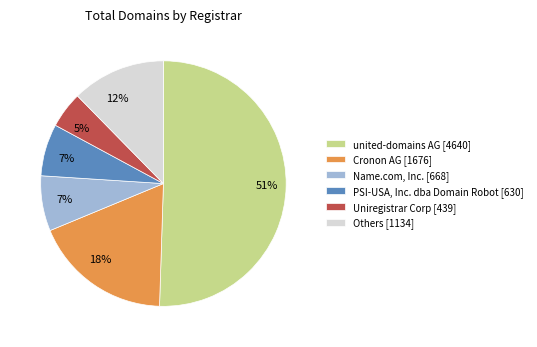

Is there a majority slice in this chart?

Yes